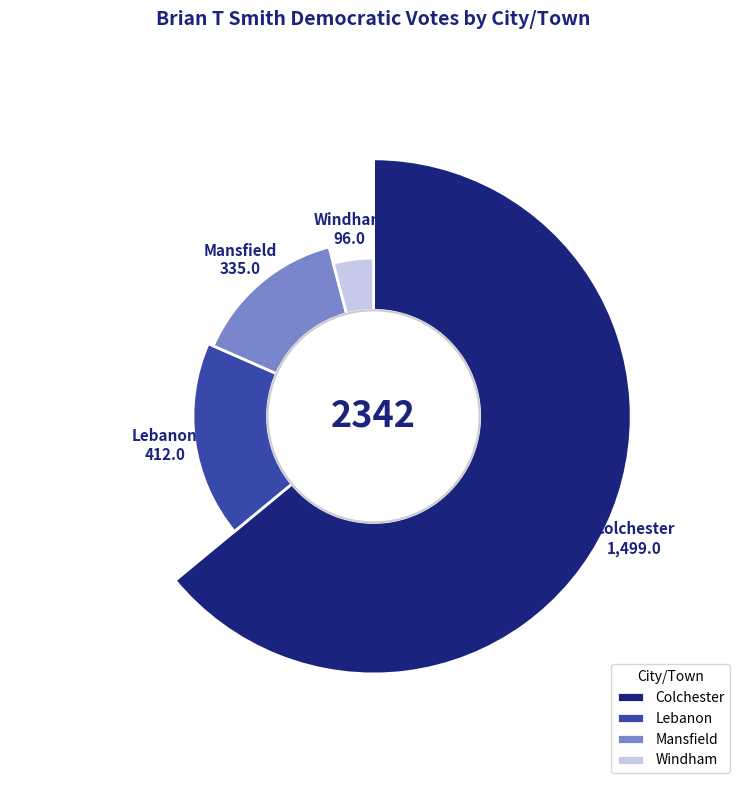

What is the largest slice in the pie chart?

Colchester